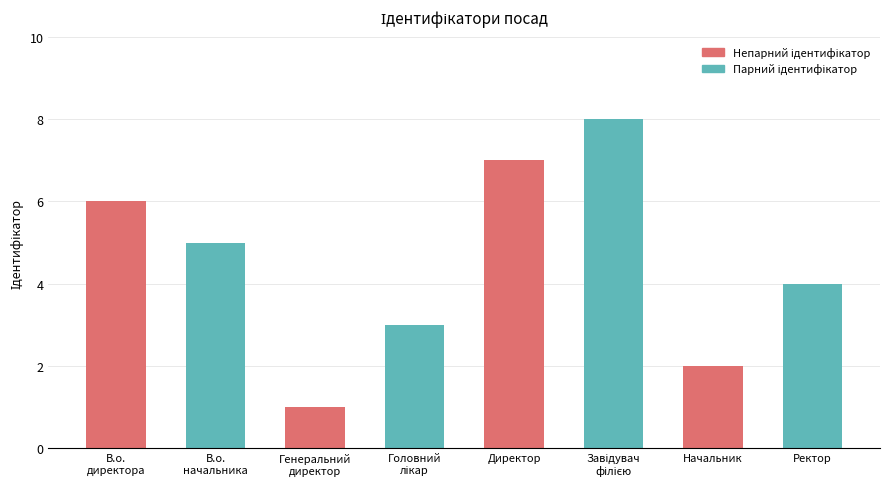

Reading left to right, transcribe all the data shown in this chart.

6	5	1	3	7	8	2	4